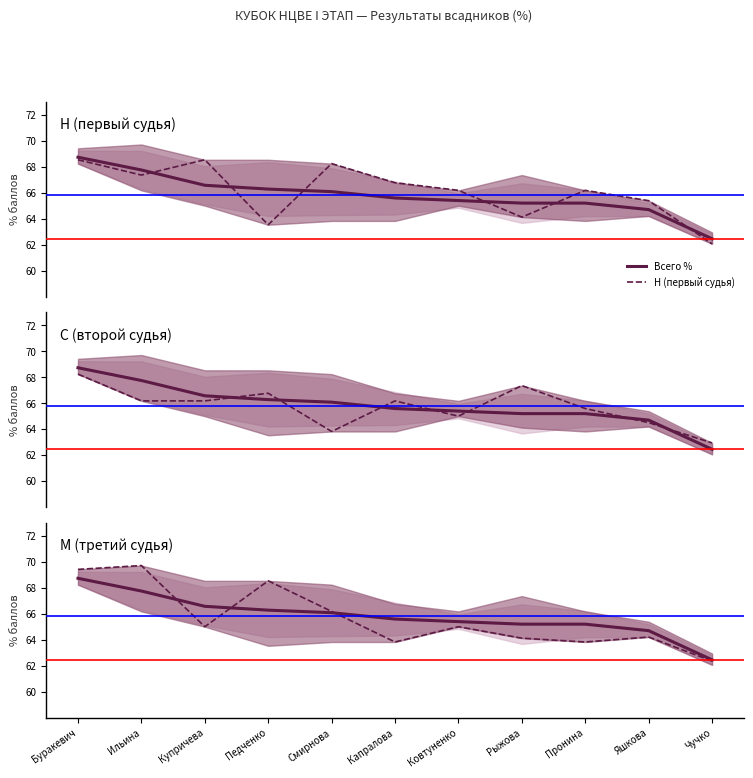

Does the chart have visible grid lines?

No